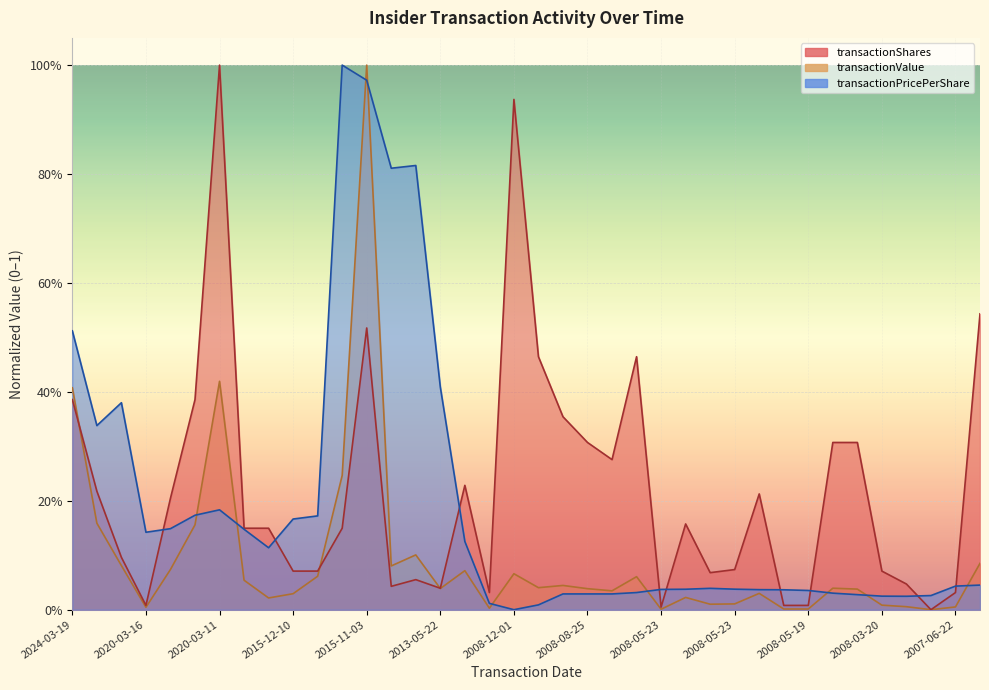

What is the label of the 25th point from the left?

2008-05-23